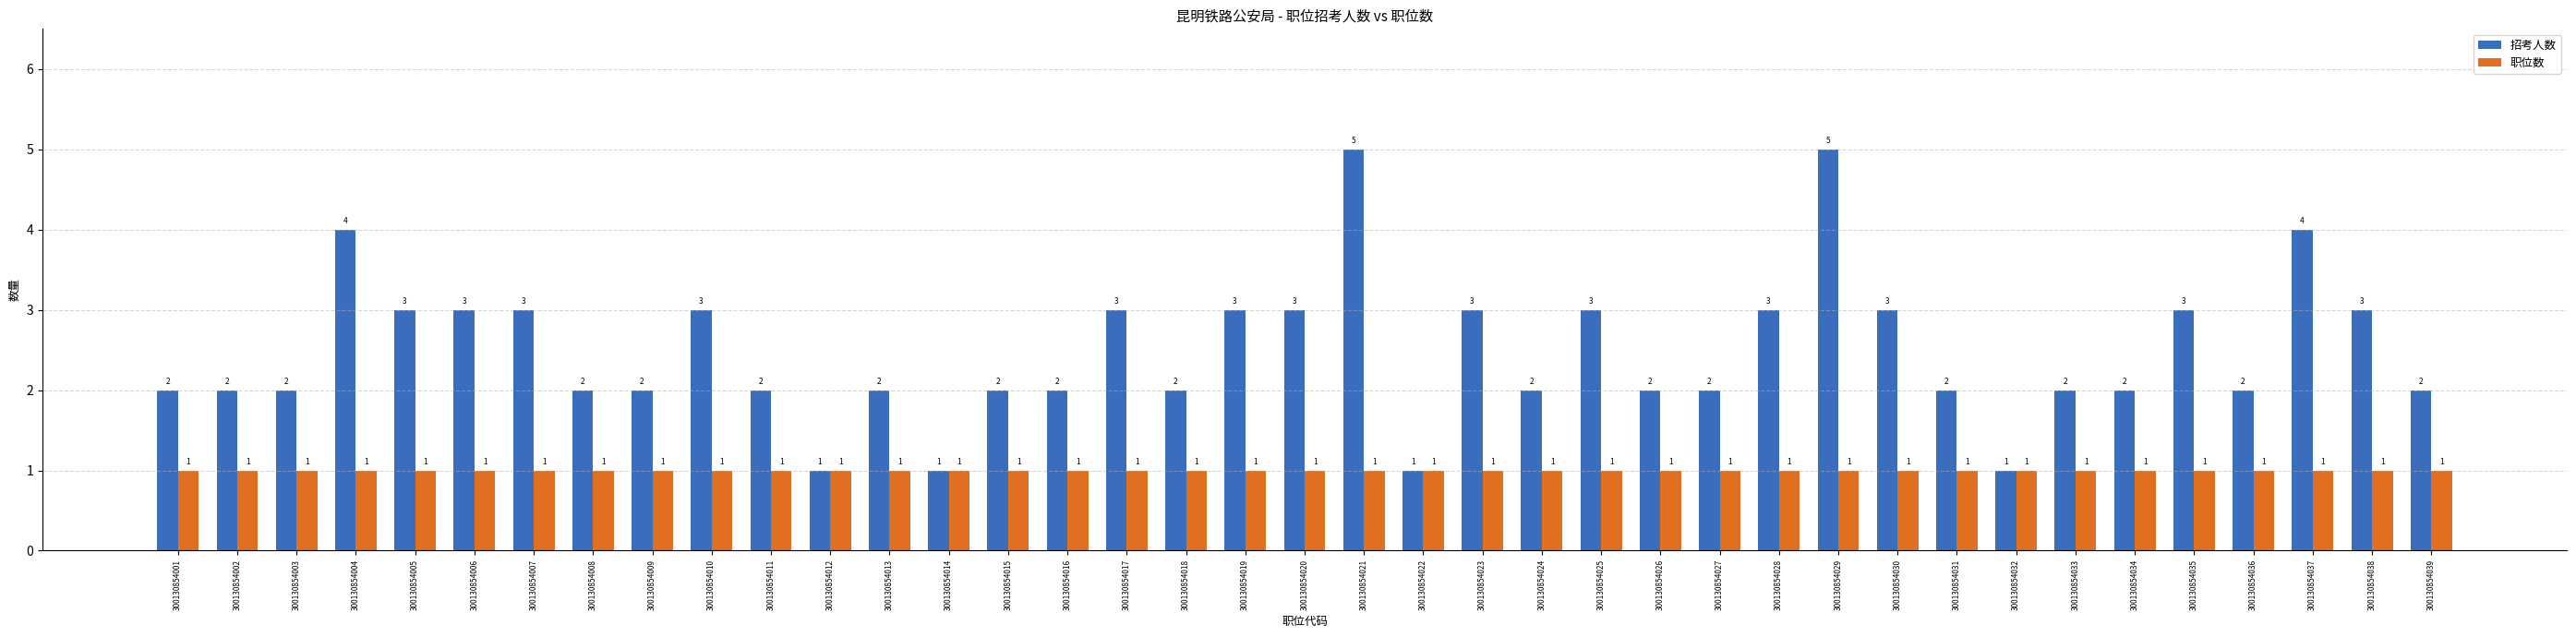

What is the value of the 职位数 bar at the 9th from the left?

1